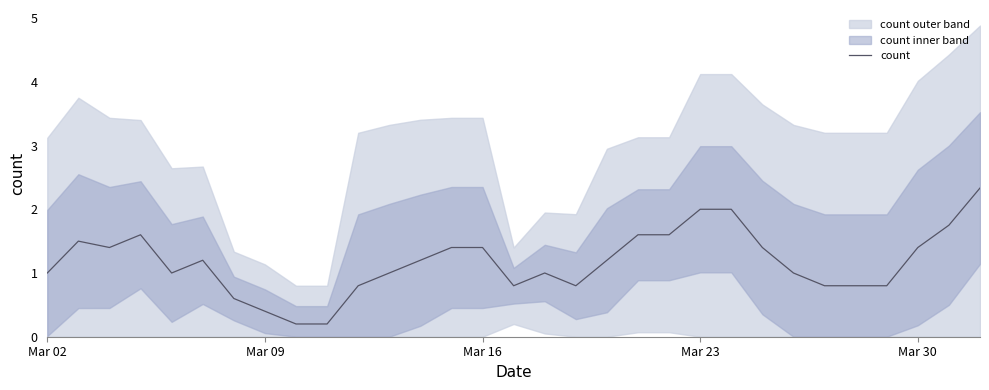

What is the highest value of the count series?

2.3